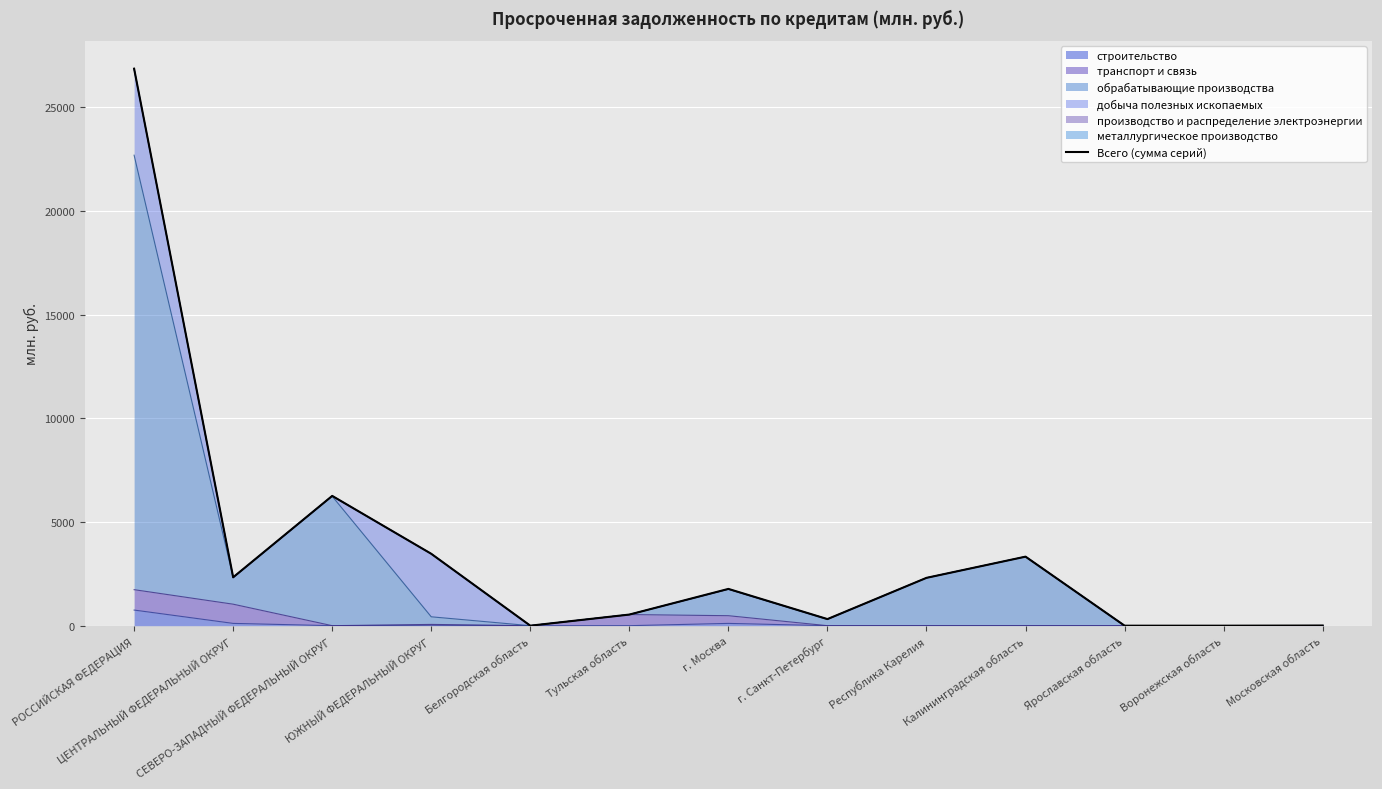

True or false: the data has more than 2 interior local peaks.

True